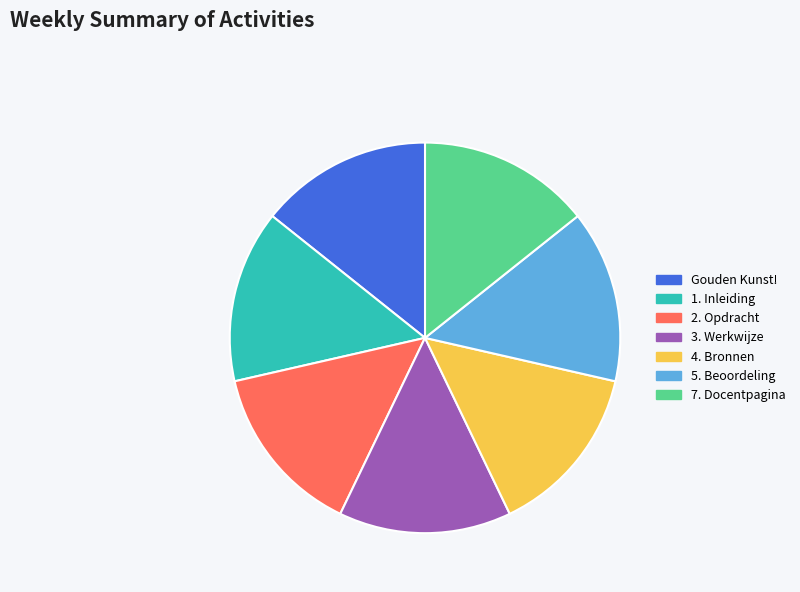

Combined, do 7. Docentpagina and 1. Inleiding account for over 50%?

No